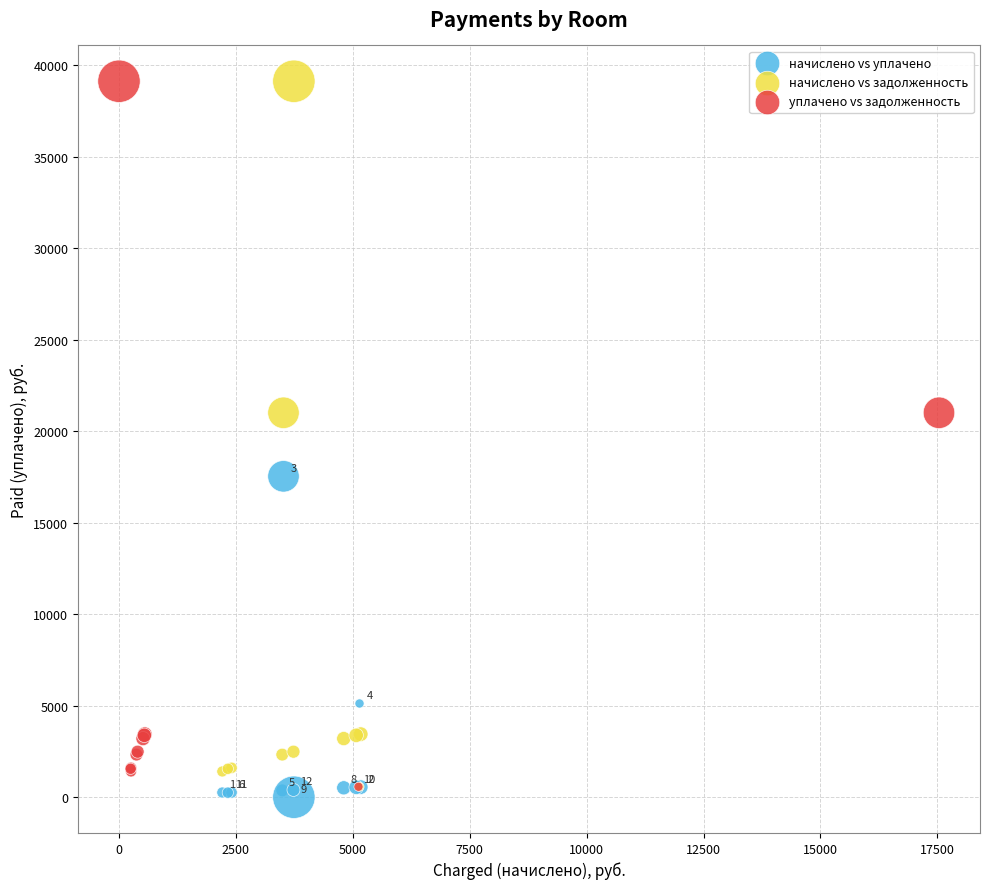

Which series contains the lowest Y value?

начислено vs уплачено